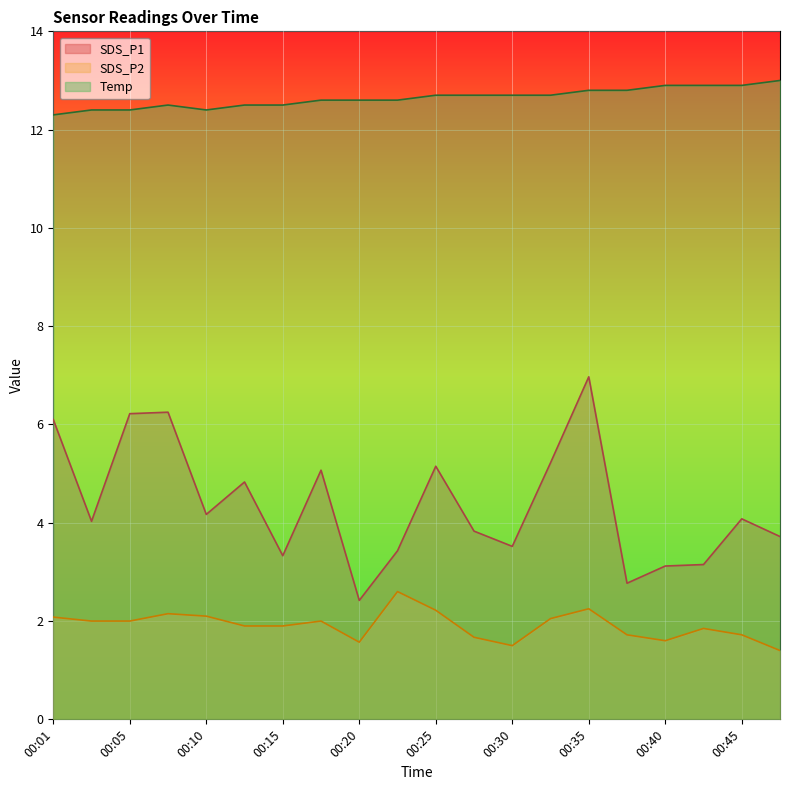

What is the difference between the Temp values at 00:40 and 00:05?

0.5